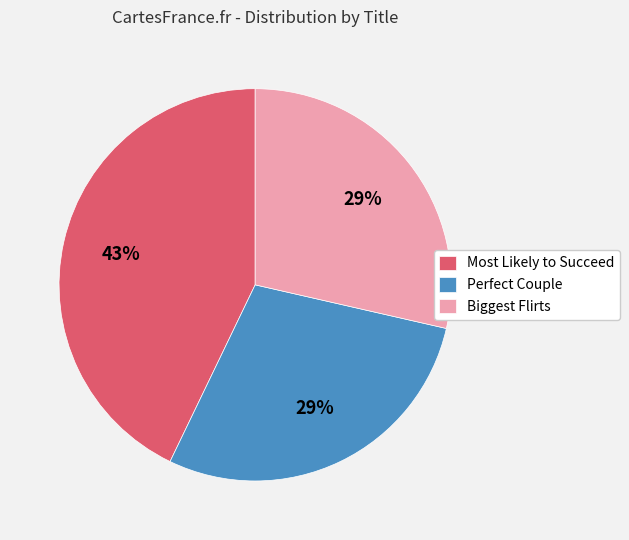

To the nearest percent, what is the difference between the Biggest Flirts and Most Likely to Succeed slice percentages?

14%